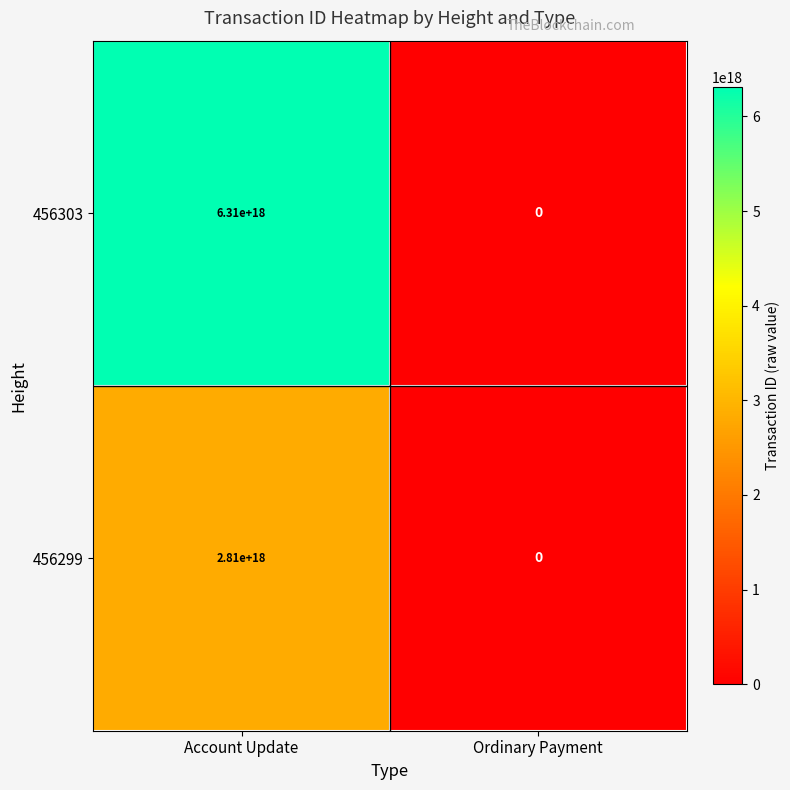

The value of 456299 at Account Update is 2810000000000000000. True or false?

True